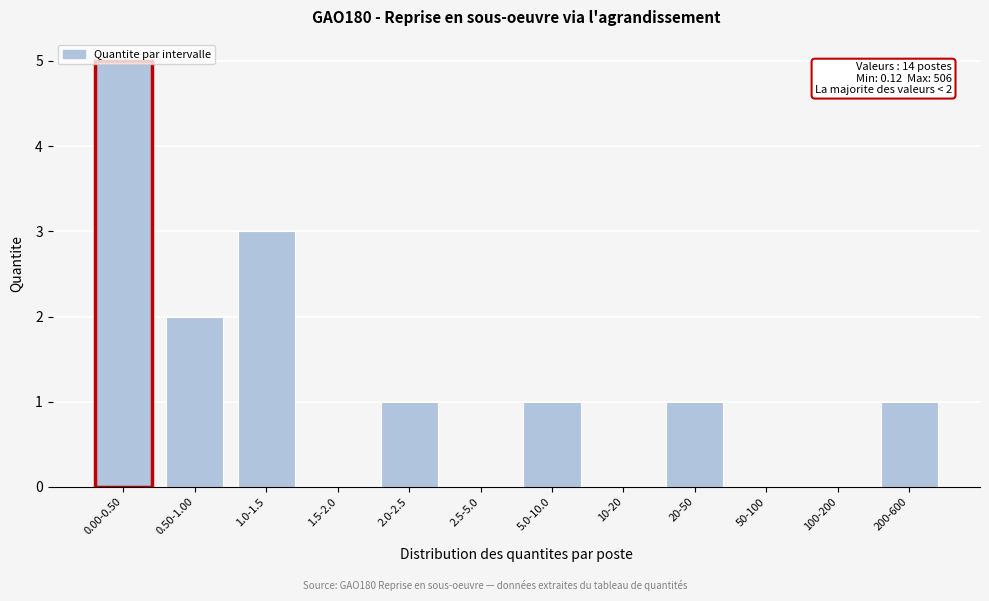

The value at 20-50 is 1. True or false?

True